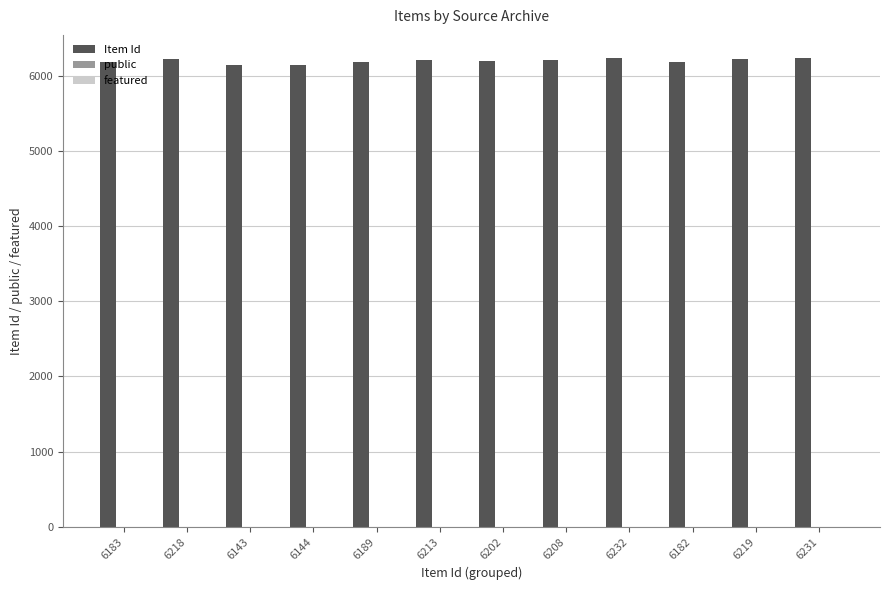

Which series has the largest total across all categories?

Item Id